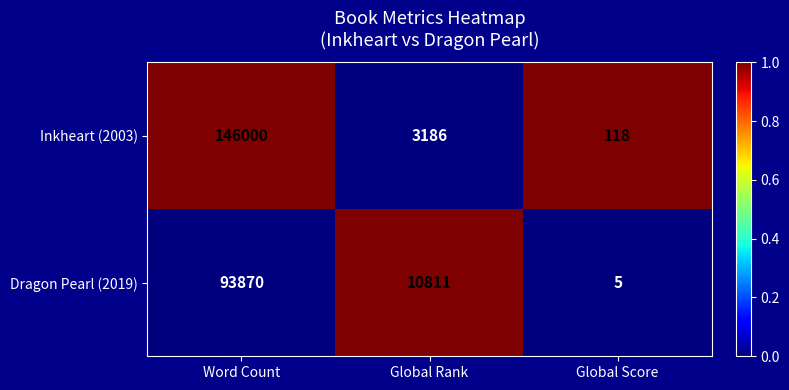

Count the number of categories in the chart.

3